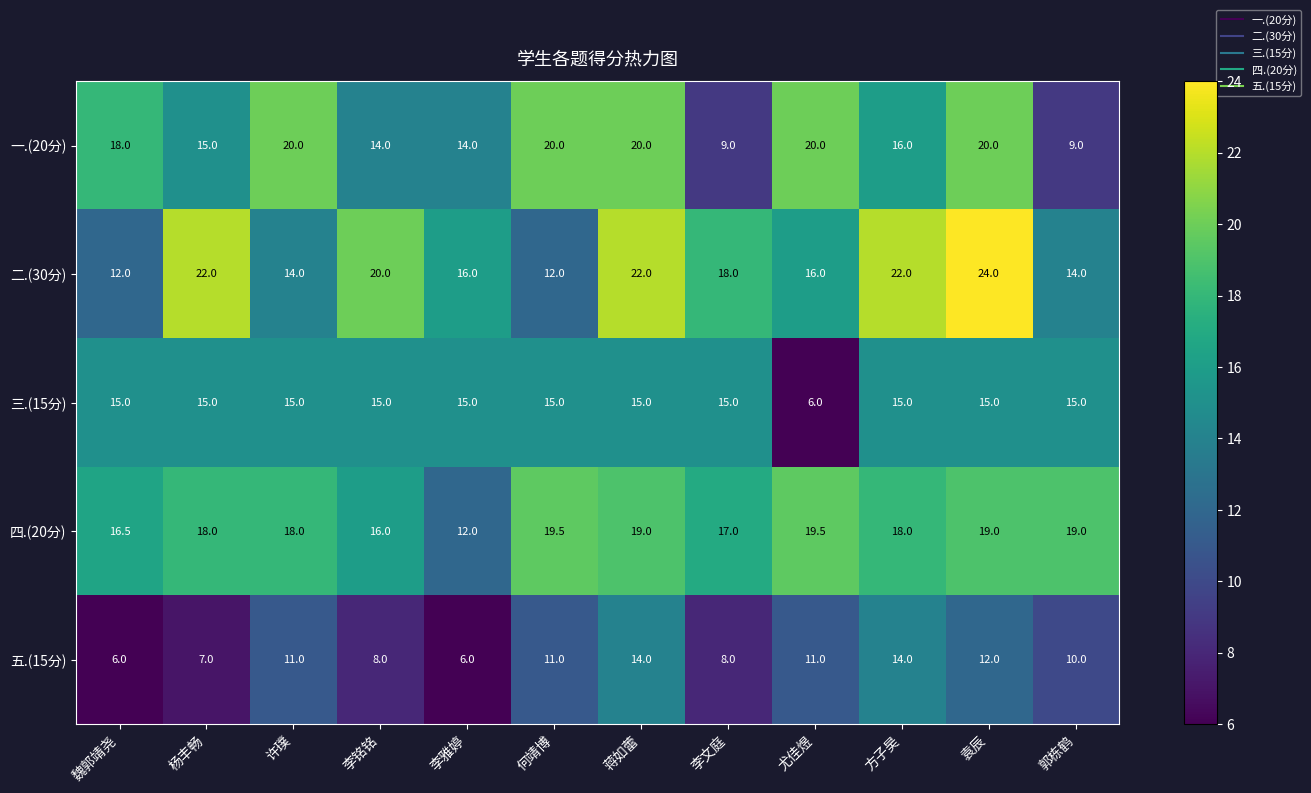

How many data points does each series have?

12